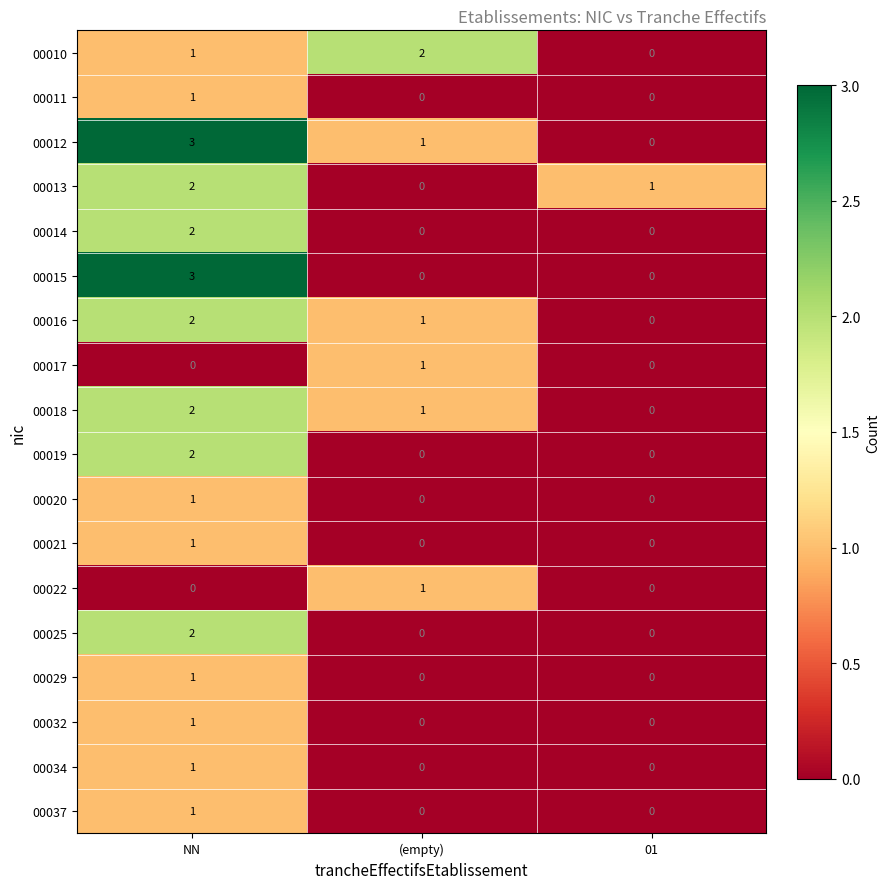

Between NN and (empty), which series saw the biggest shift?

00015